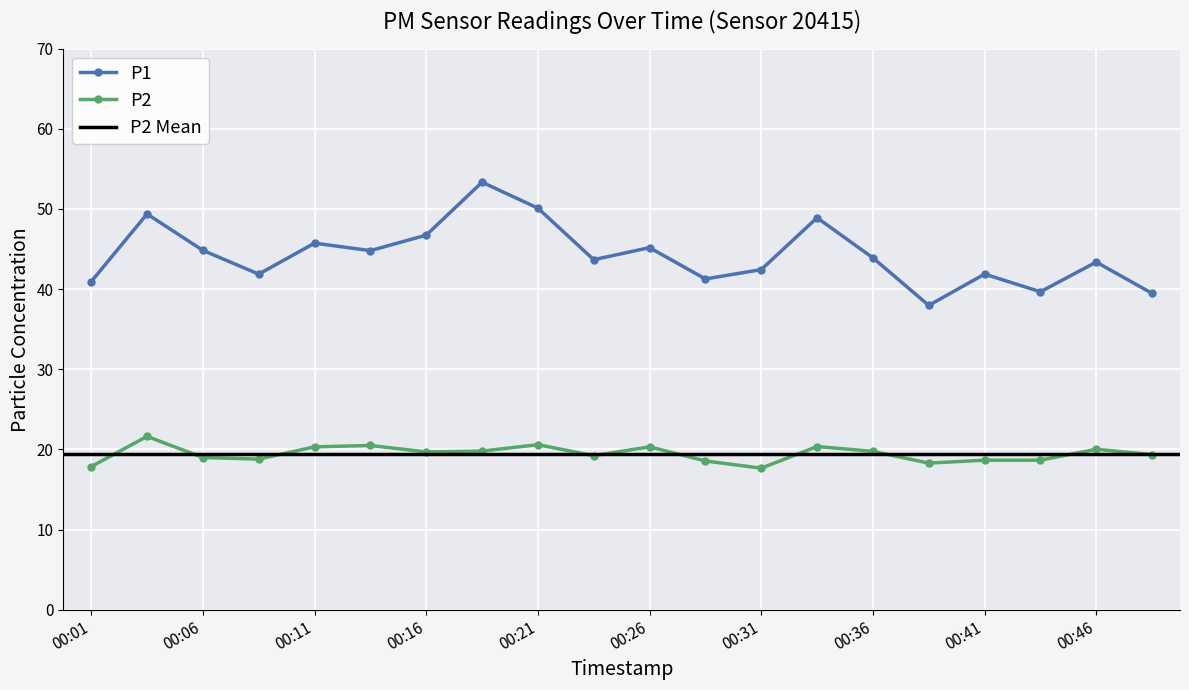

At how many categories does at least one series exceed 37?

20